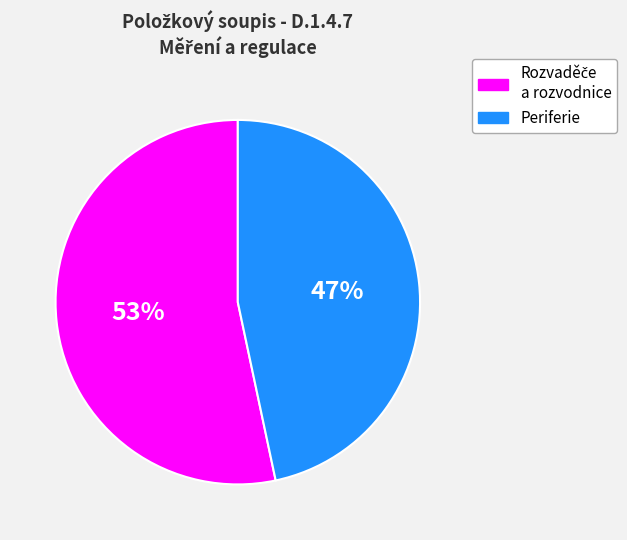

To the nearest percent, what percentage of the pie is Periferie?

47%